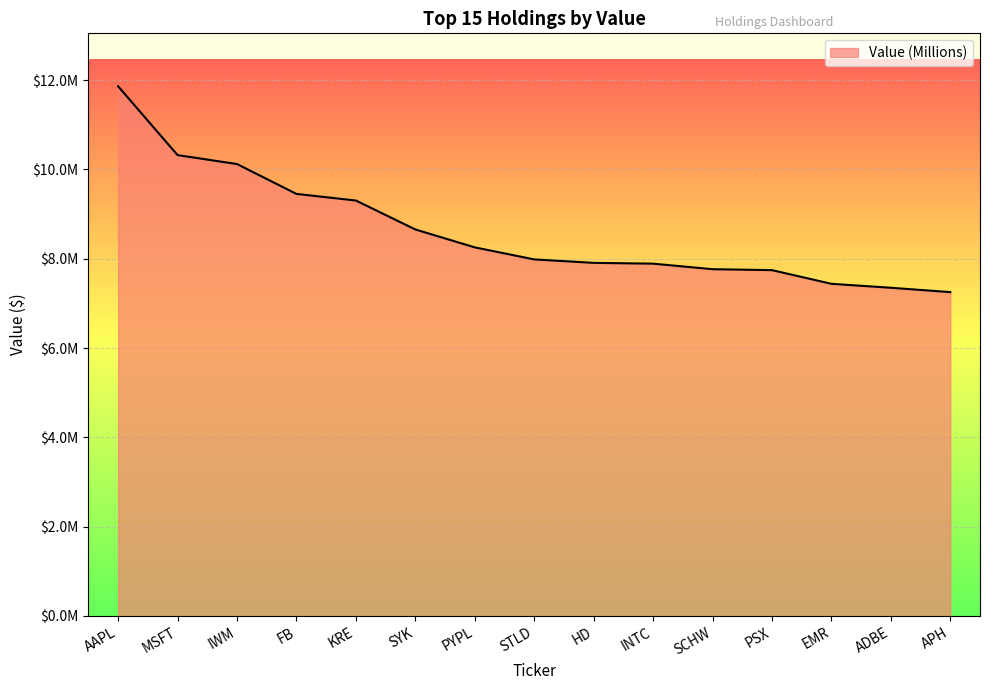

Does the chart have visible grid lines?

Yes